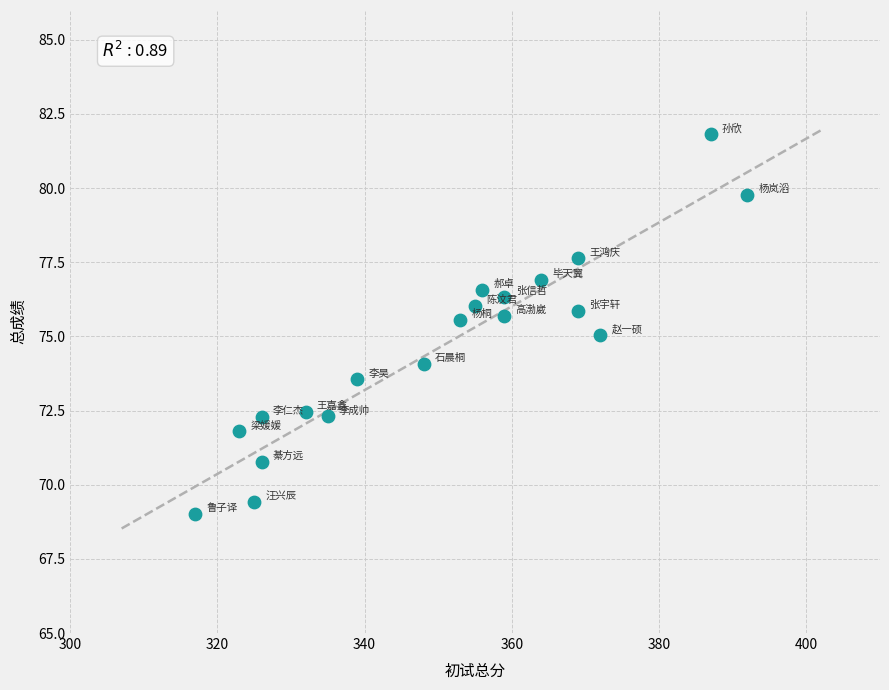

What is the range of Y values (max minus min)?

12.8